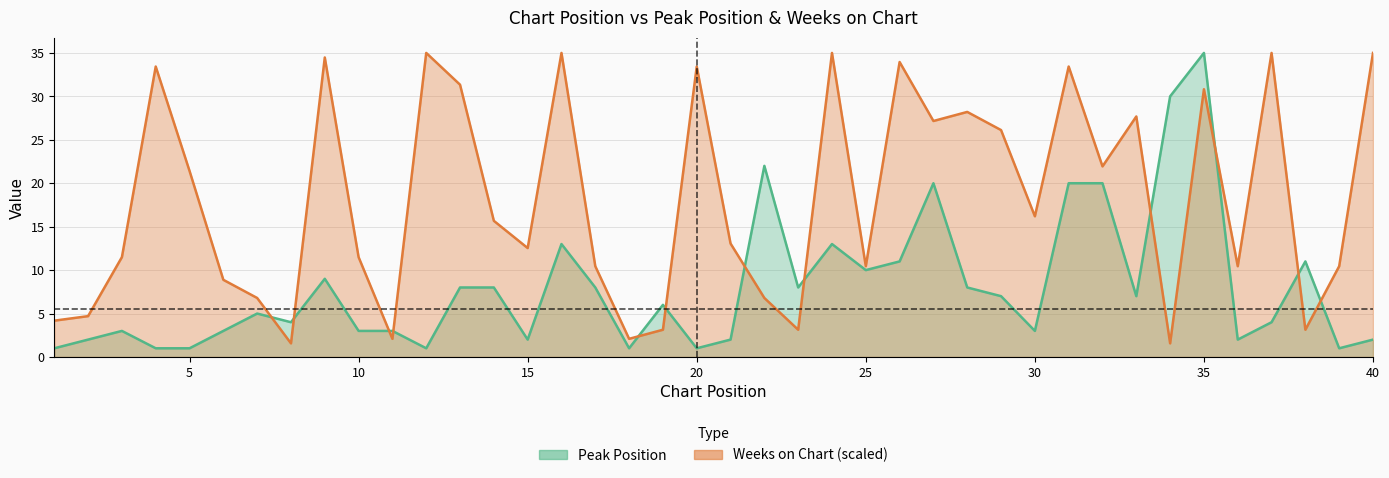

Which has a higher value, 2 or 31?

31